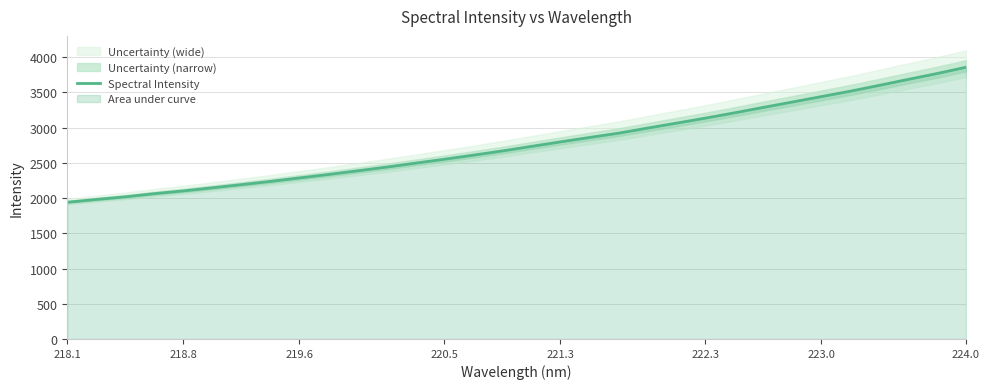

Is it true that Spectral Intensity equals 1152.4 at 220.5?

False